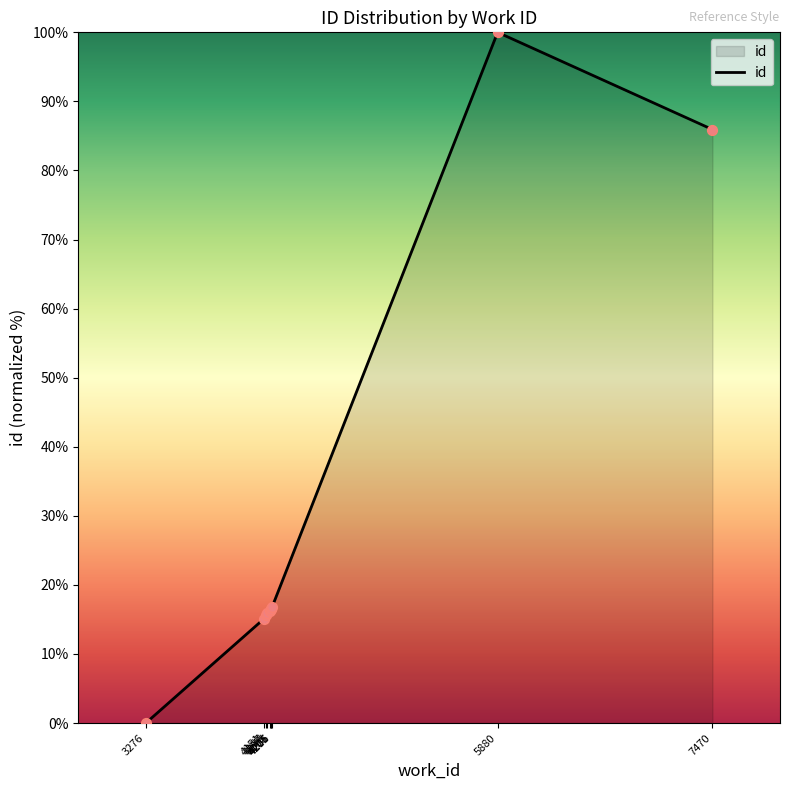

What is the change in value from 4151 to 5880?

+84.9